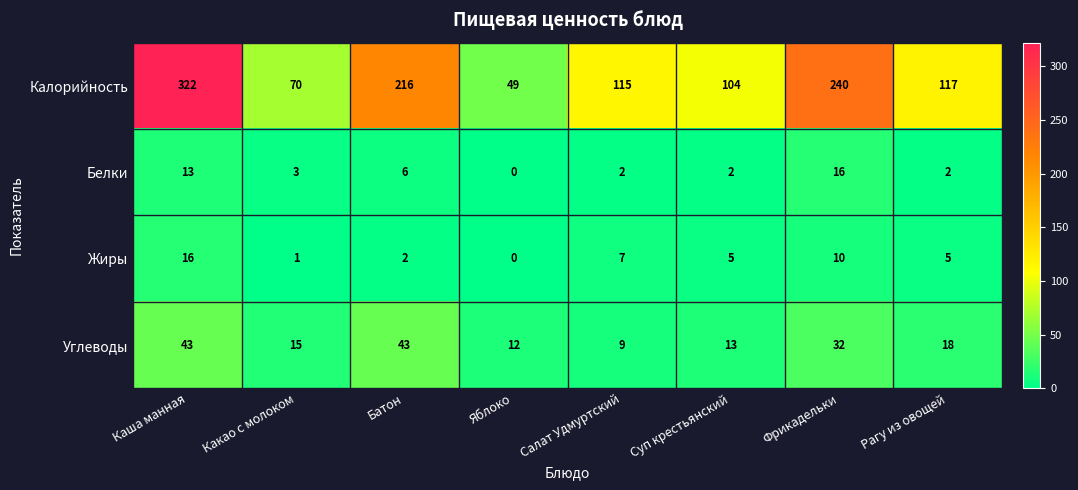

What is the difference between the Калорийность values at Фрикадельки and Батон?

24